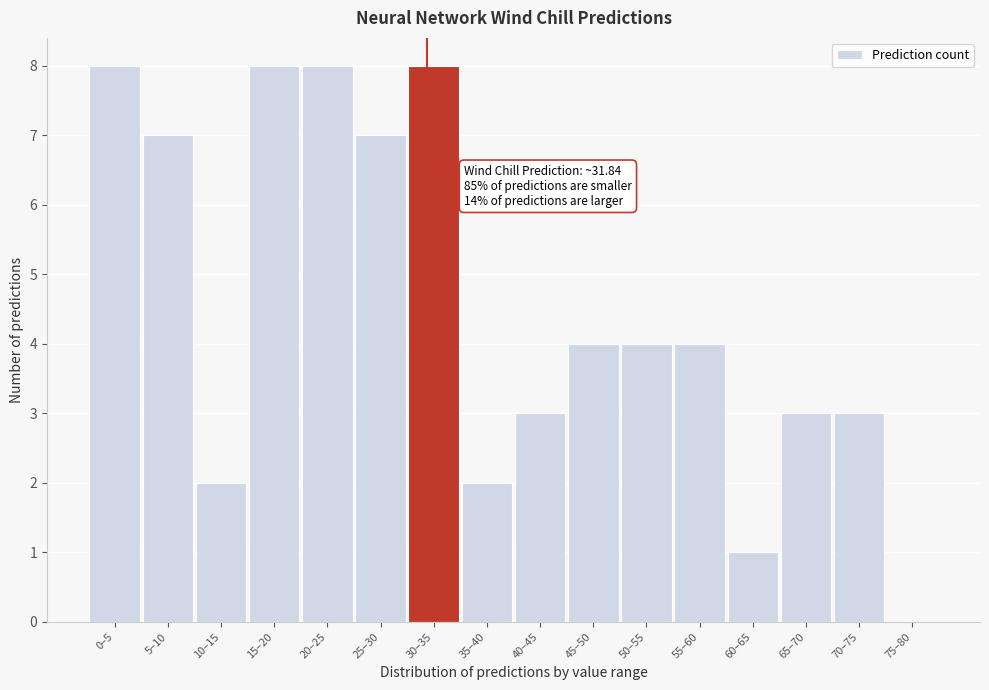

Reading left to right, transcribe all the data shown in this chart.

0–5=8	5–10=7	10–15=2	15–20=8	20–25=8	25–30=7	30–35=8	35–40=2	40–45=3	45–50=4	50–55=4	55–60=4	60–65=1	65–70=3	70–75=3	75–80=0